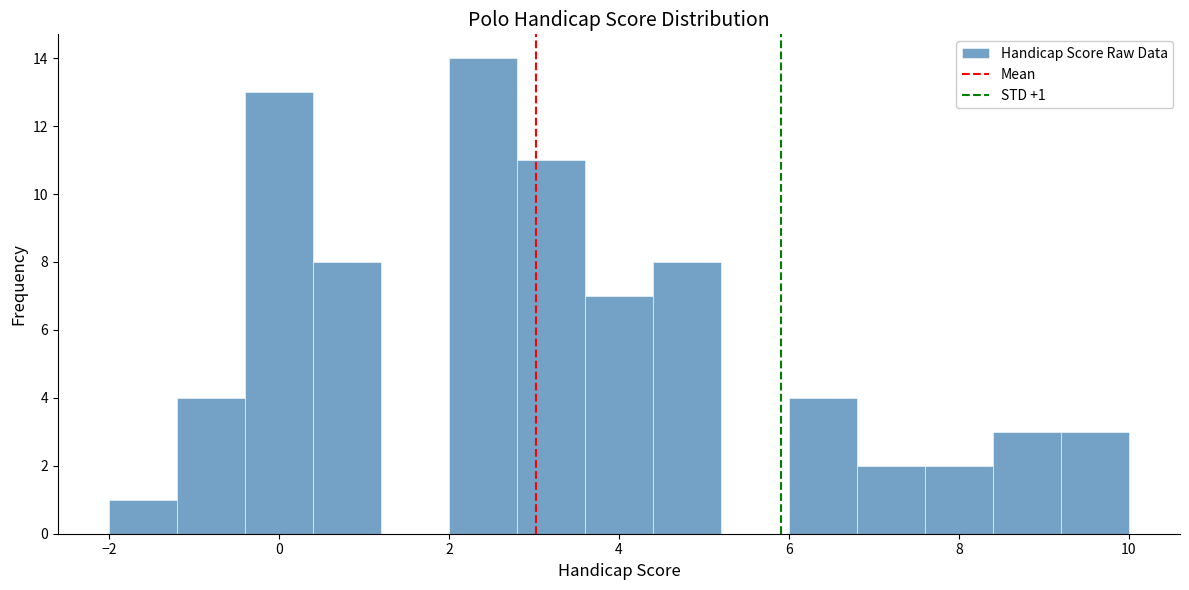

Over which range of the x-axis is the bar tallest?

2.0 to 2.8